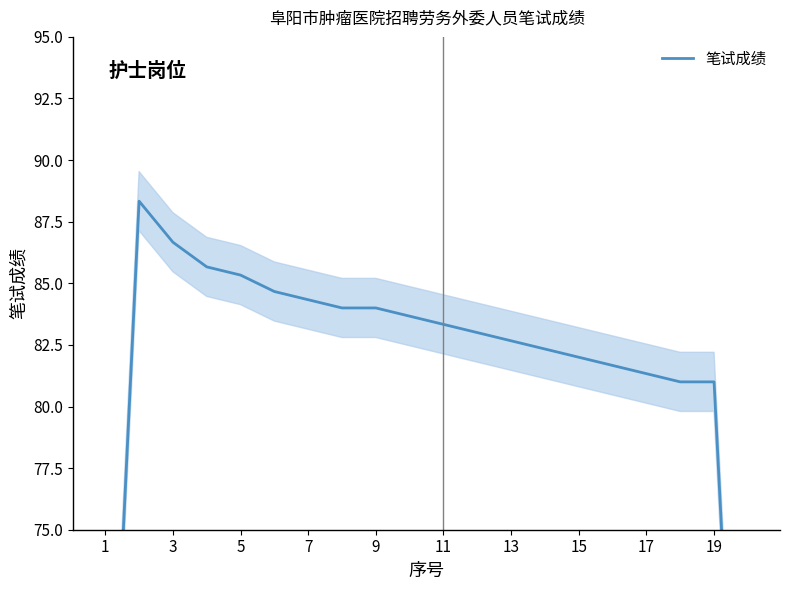

What is the average value?

80.9